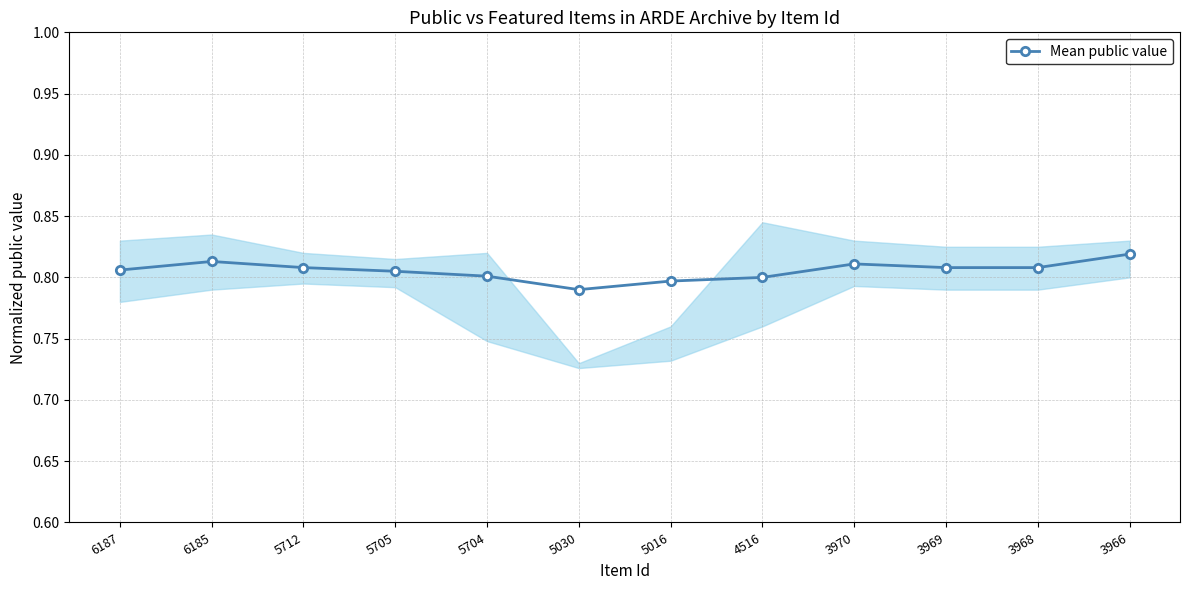

Which has a higher value, 3969 or 4516?

3969